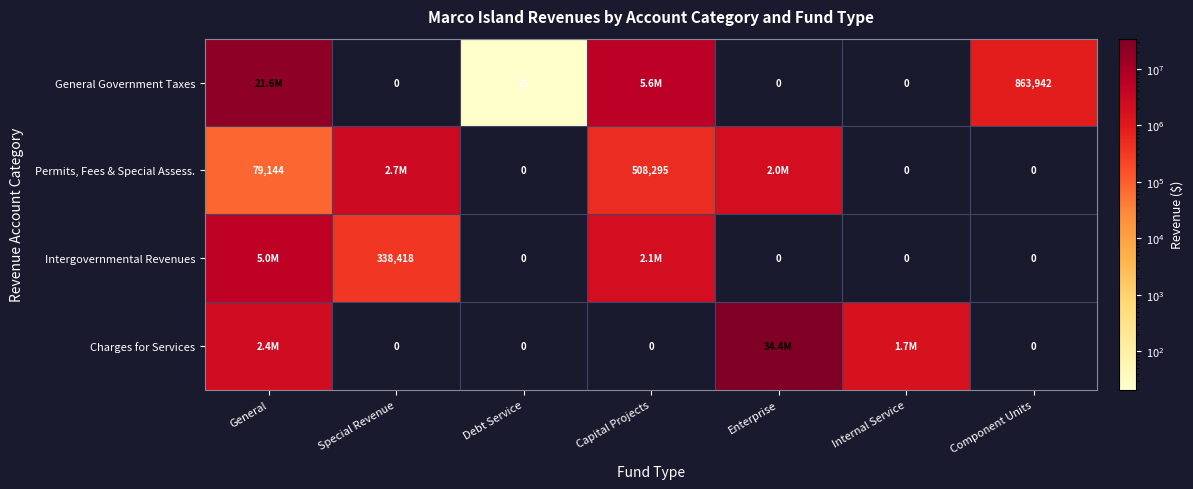

True or false: Permits, Fees & Special Assess. has a value of 49440 at General.

False